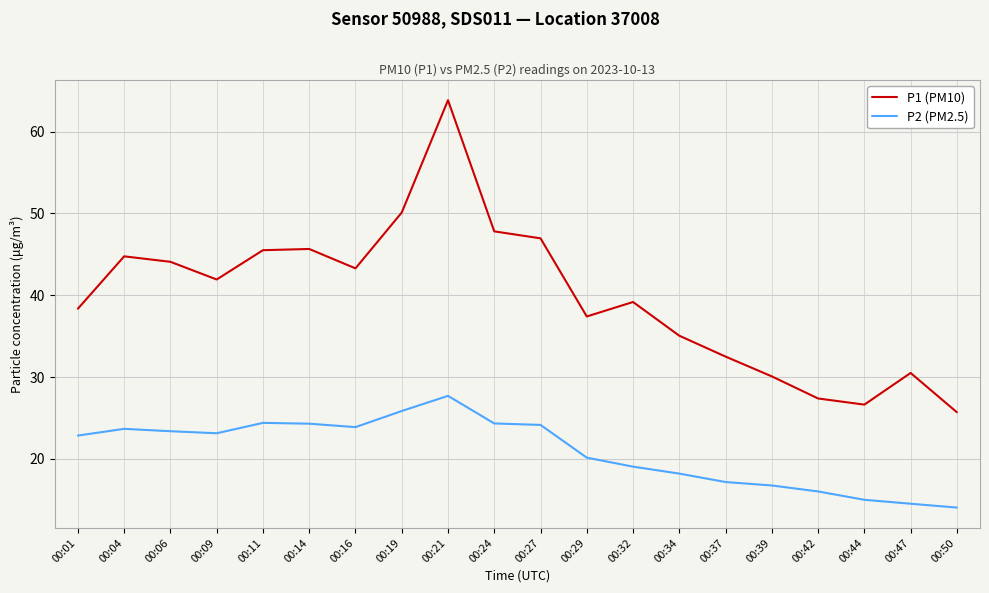

What is the approximate value of P1 (PM10) at 00:42?

27.4